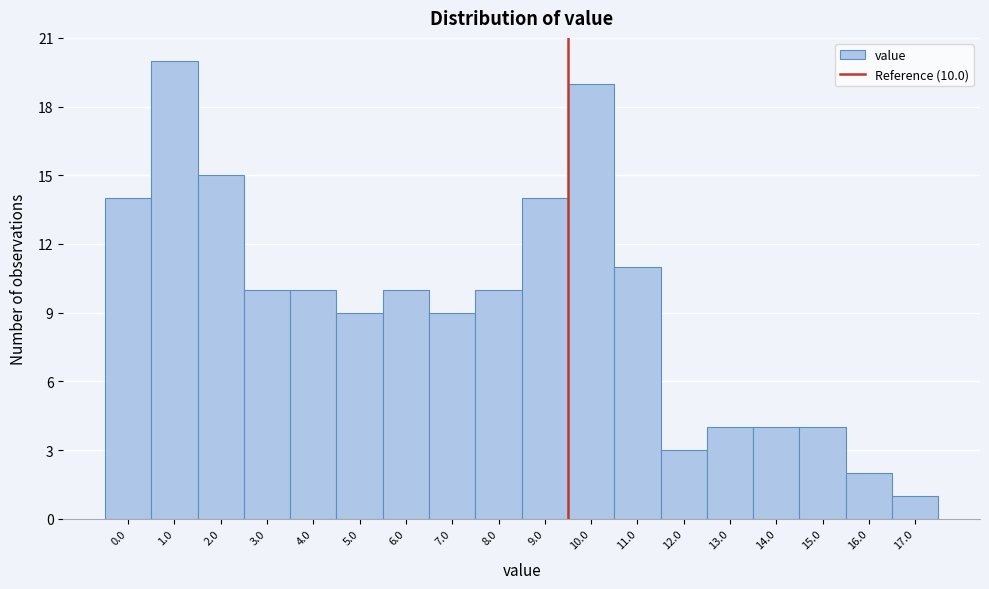

Reading left to right, transcribe all the data shown in this chart.

0.0=14	1.0=20	2.0=15	3.0=10	4.0=10	5.0=9	6.0=10	7.0=9	8.0=10	9.0=14	10.0=19	11.0=11	12.0=3	13.0=4	14.0=4	15.0=4	16.0=2	17.0=1